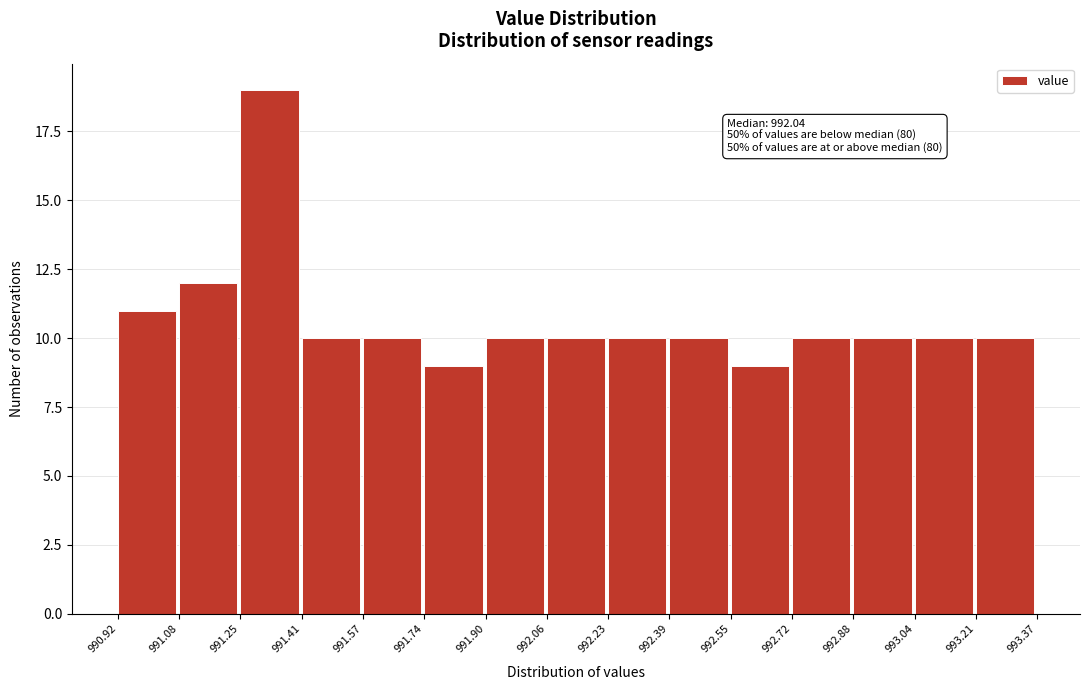

Which range on the x-axis has the tallest bar?

991.25 to 991.41